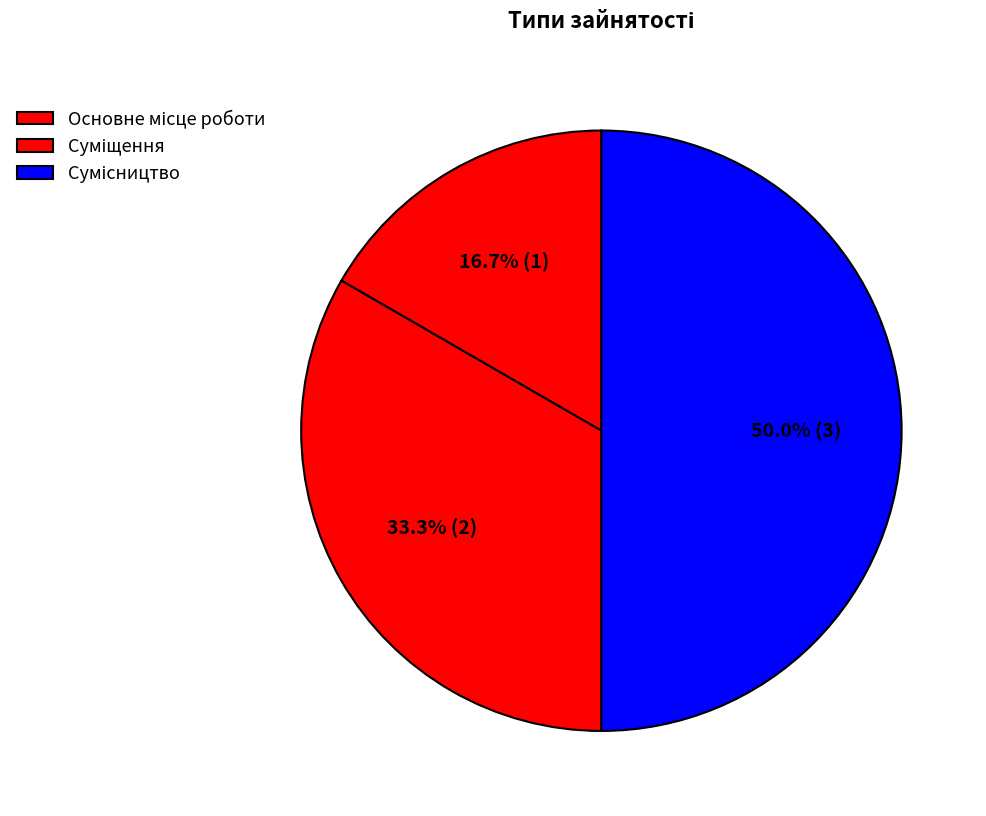

What is the total percentage of Сумісництво and Суміщення?

83.3%